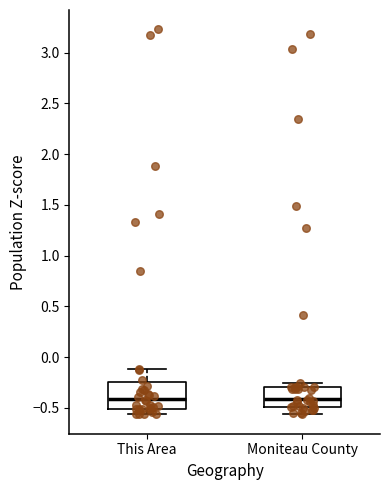

Where is the lower edge of the box for Moniteau County on the y-axis? The values are not printed on the chart, so give them approximately, as read against the axis.

-0.50